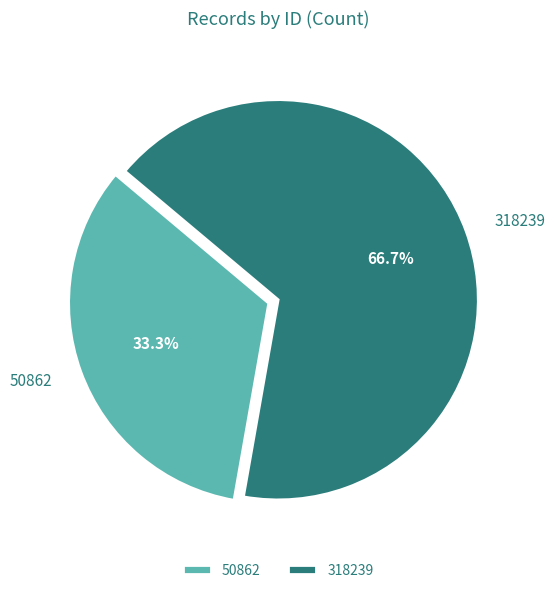

What percentage is the 318239 slice, to the nearest percent?

67%